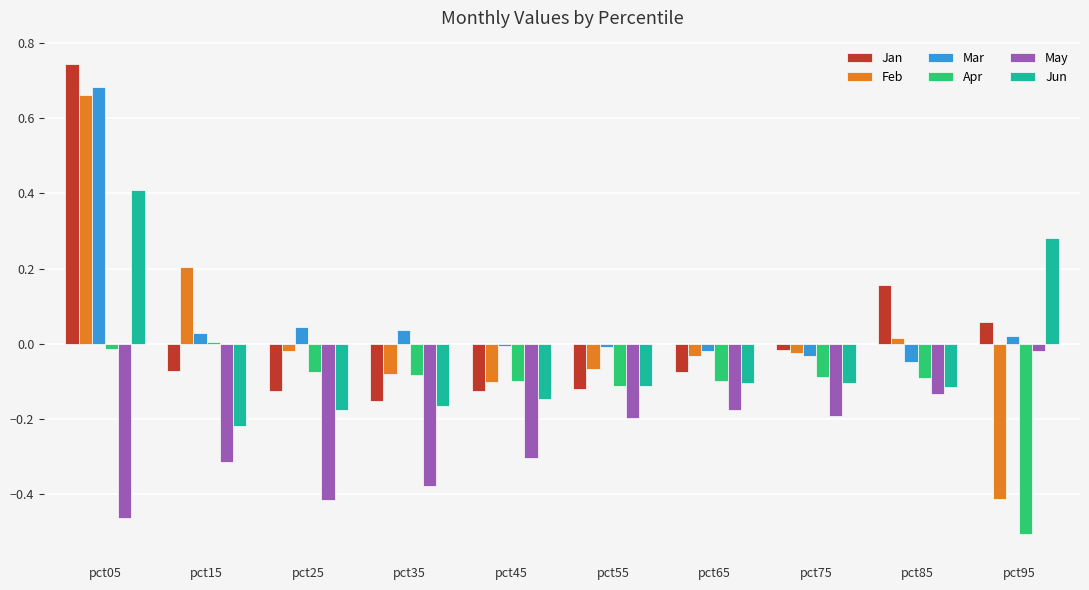

Between pct05 and pct55, which series saw the biggest shift?

Jan